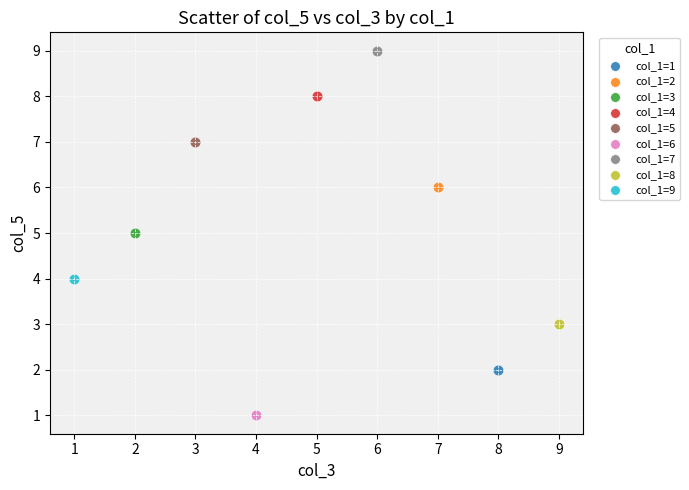

Which series reaches the maximum Y coordinate?

col_1=7